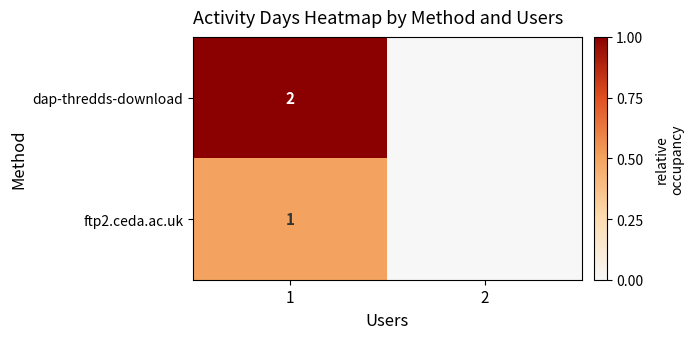

Rank the series at 1 from lowest to highest value.

ftp2.ceda.ac.uk, dap-thredds-download